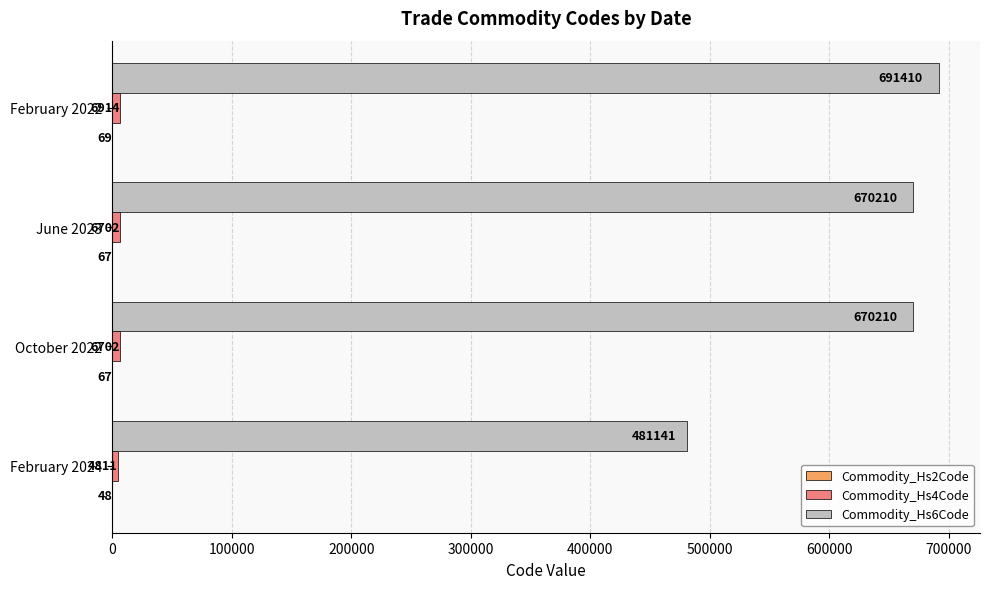

Count the number of categories in the chart.

4